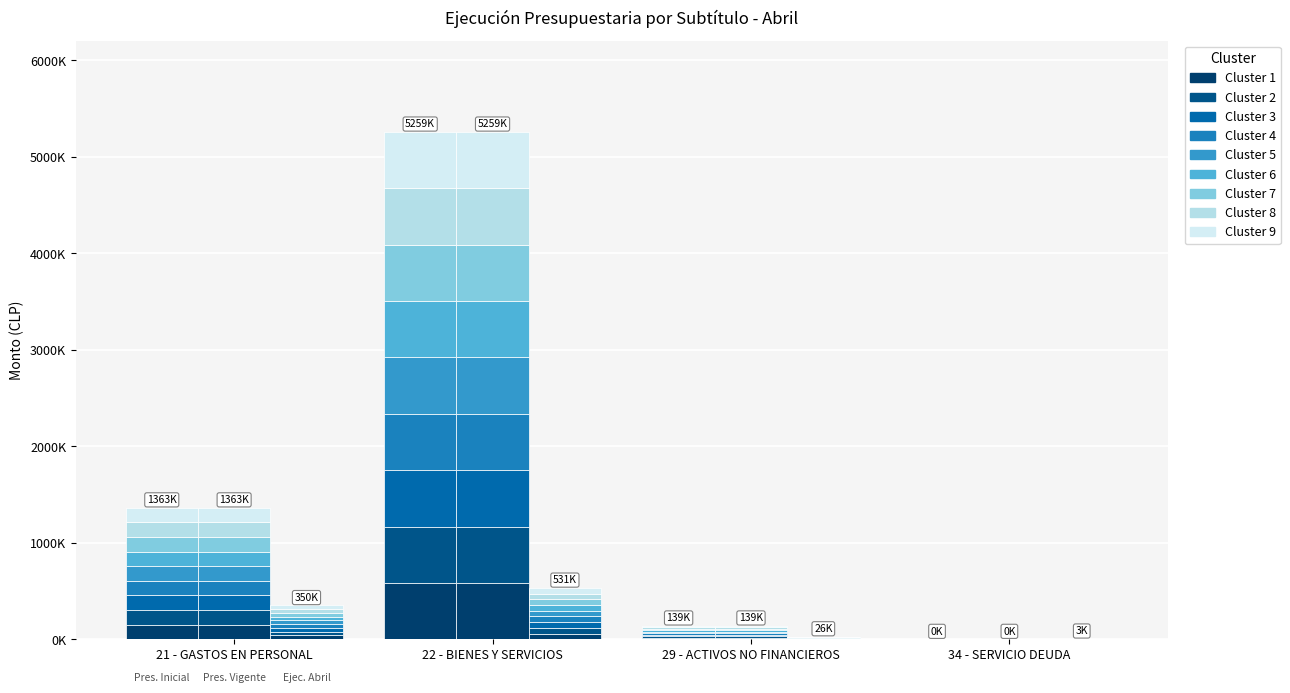

What is the maximum value shown in the chart?

584370.7